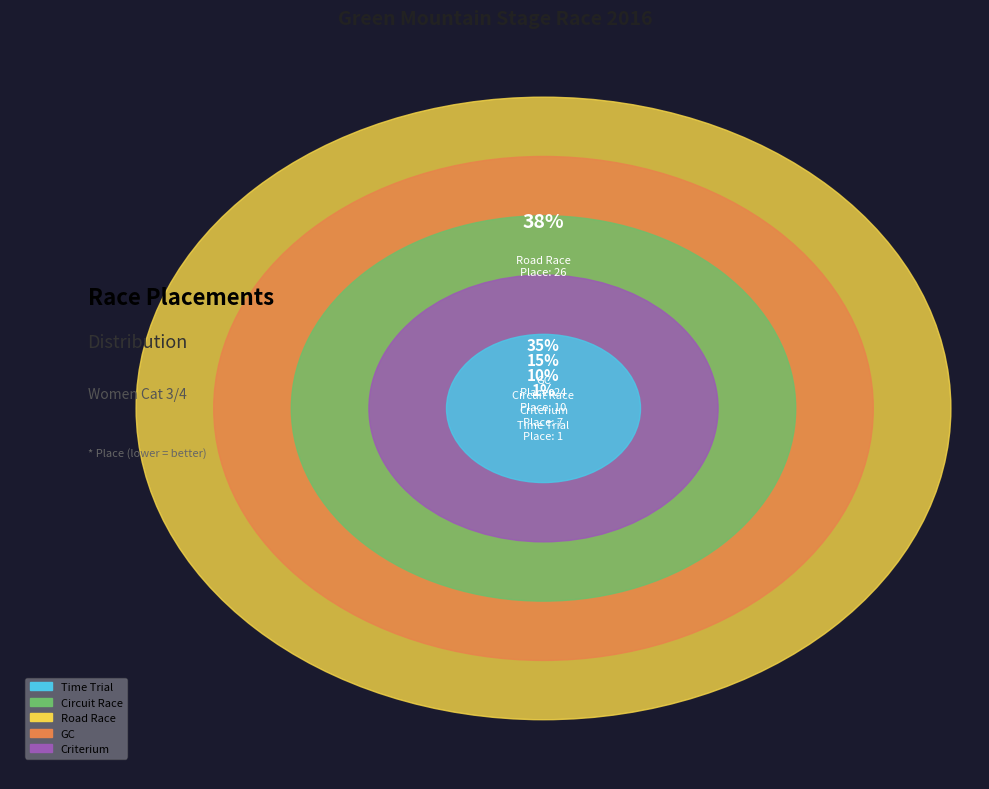

To the nearest percent, what portion does Circuit Race represent?

15%